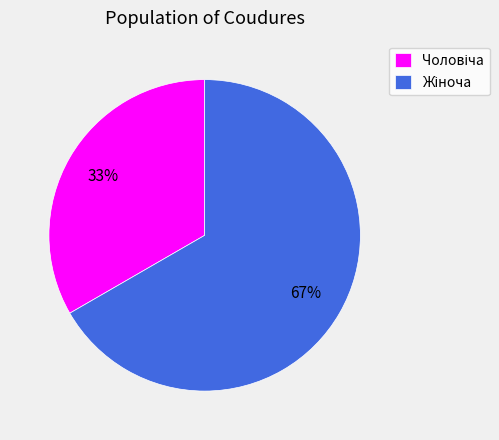

To the nearest percent, what is the average slice percentage?

50%